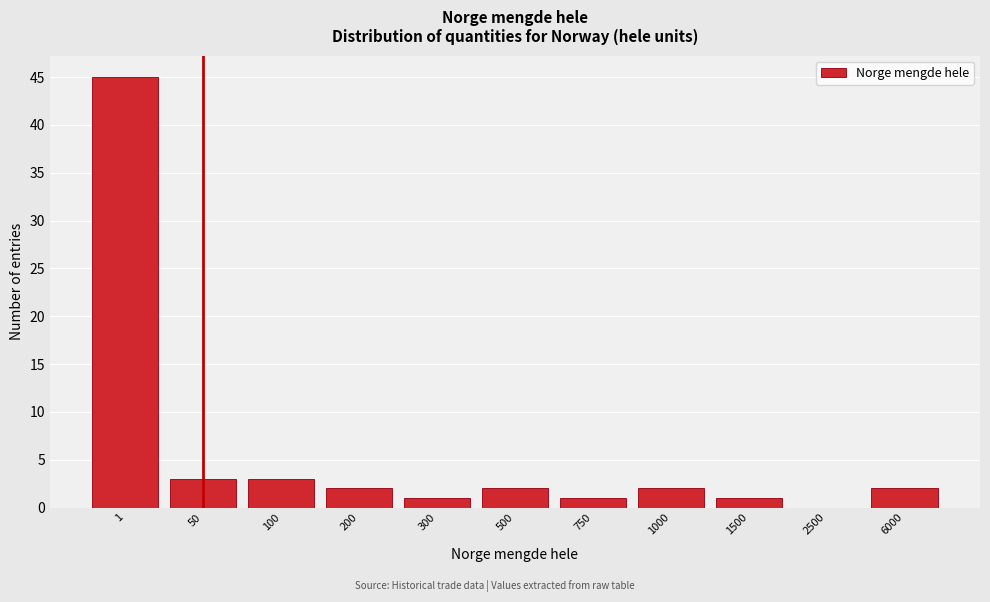

Reading right to left, extract all data points from this chart.

6000=2	2500=0	1500=1	1000=2	750=1	500=2	300=1	200=2	100=3	50=3	1=45